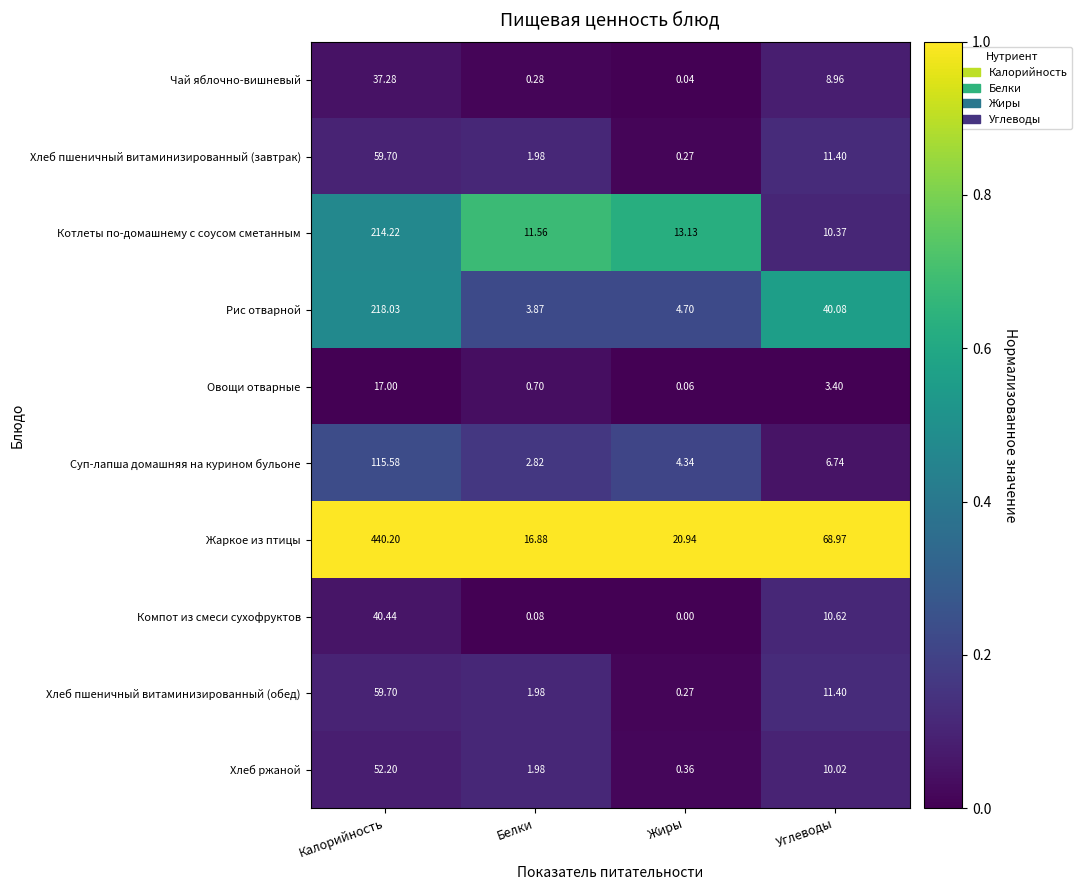

Between Белки and Углеводы, which series saw the biggest shift?

Жаркое из птицы